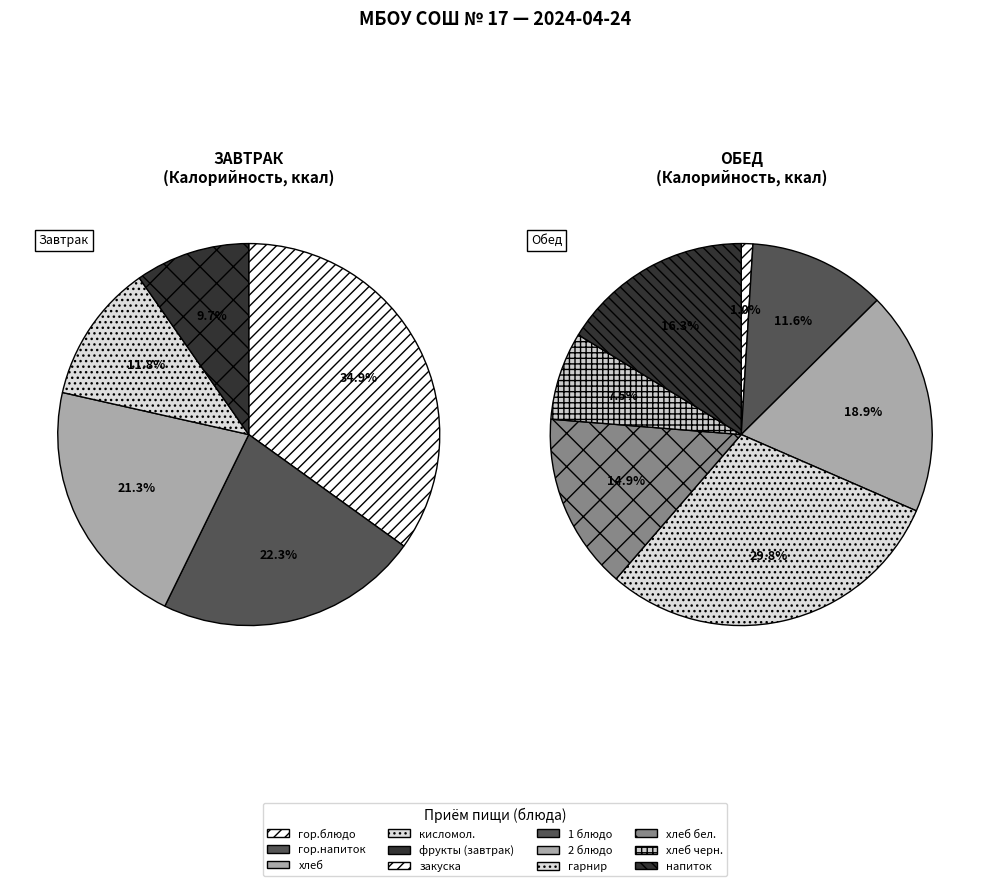

How many slices are in this pie chart?

12